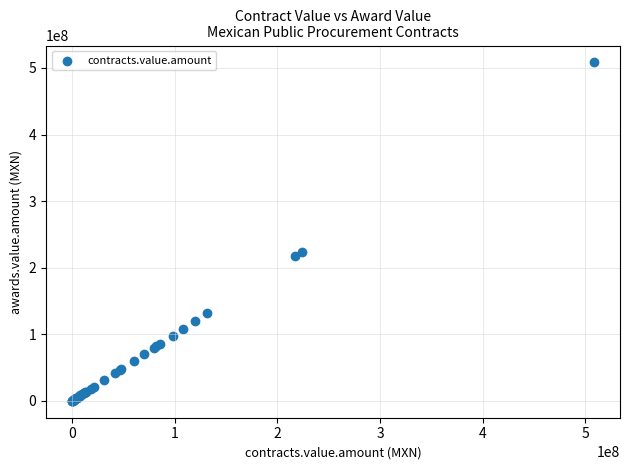

What Y value in the scatter plot is closest to 254202886?

223794925.2